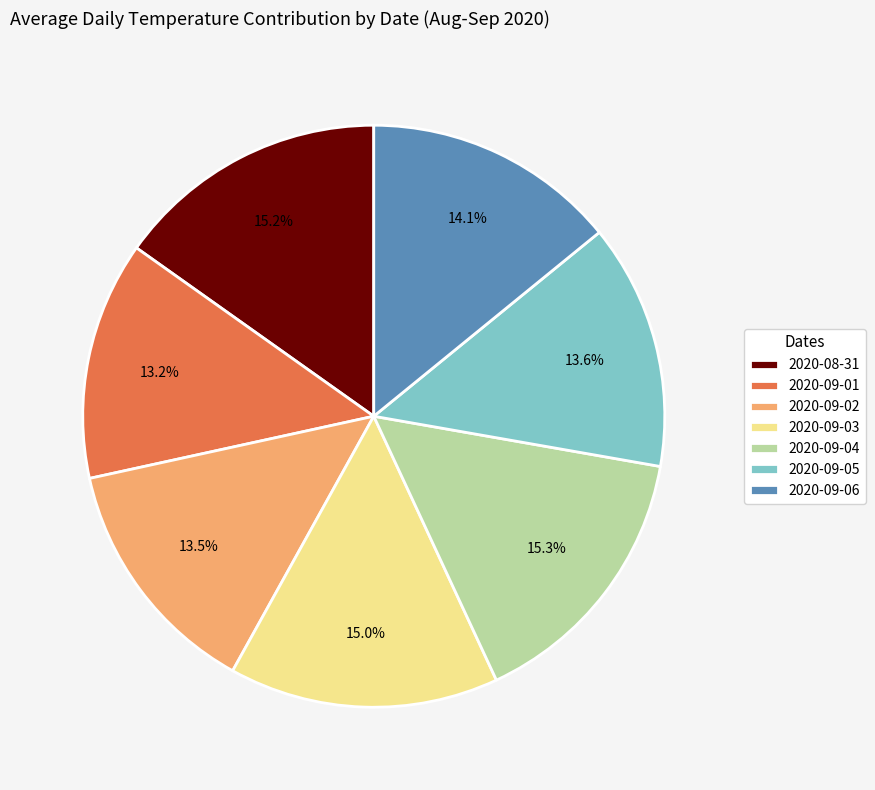

Is it true that 2020-09-03 is 22% of the pie?

False